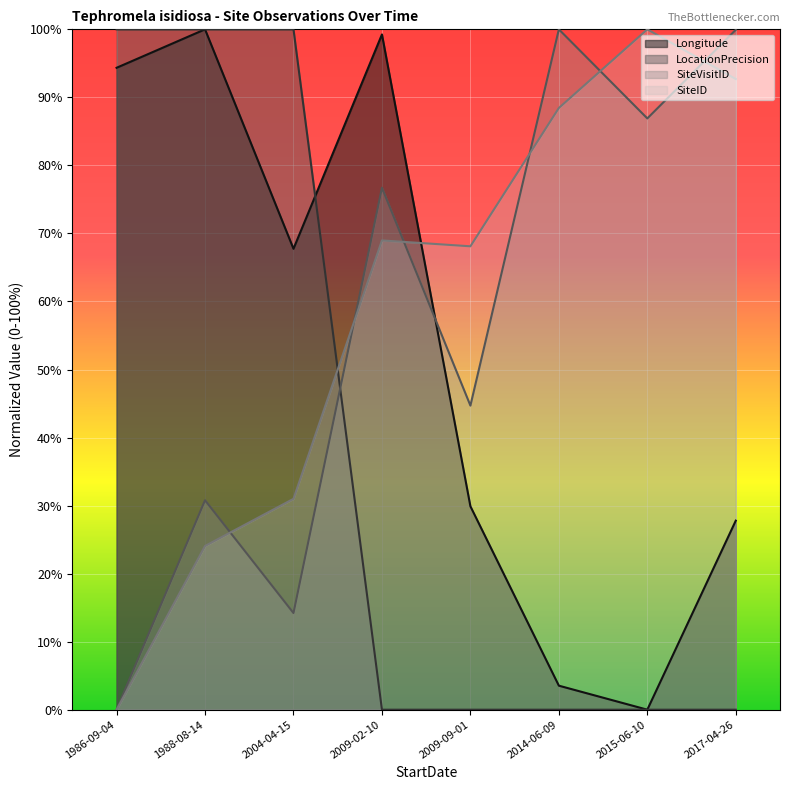

Reading left to right, transcribe all the data shown in this chart.

LocationPrecision: 100.0	100.0	100.0	0.0	0.0	0.0	0.0	0.0
SiteID_scaled: 0.0	24.1	31.0	69.0	68.1	88.4	100.0	92.7